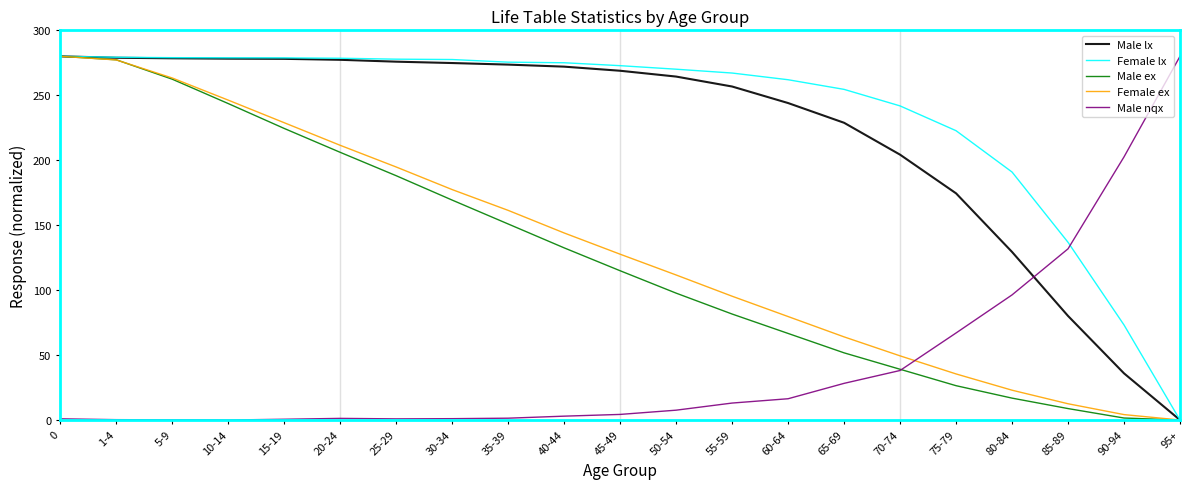

Is it true that Male lx equals 228.8 at 65-69?

True